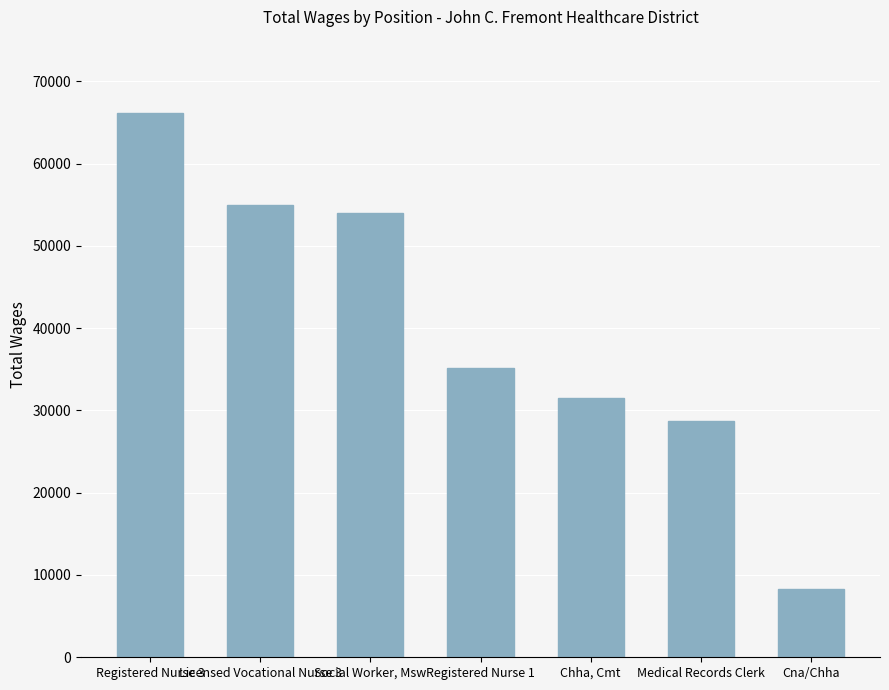

What is the difference between the values at Registered Nurse 3 and Medical Records Clerk?

37433